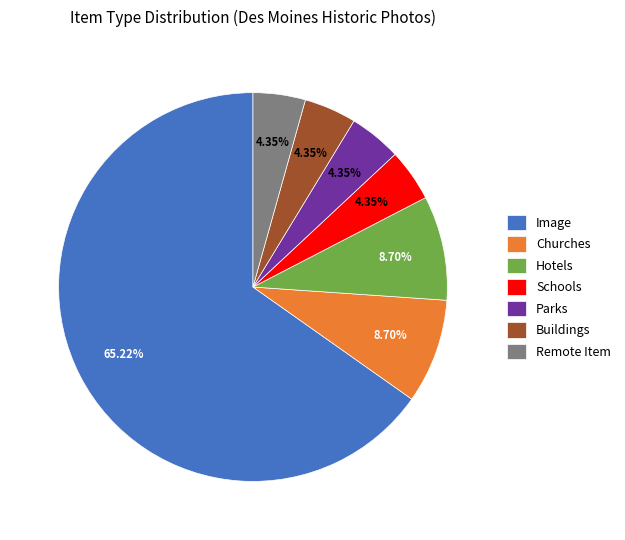

Combined, do Hotels and Remote Item account for over 50%?

No